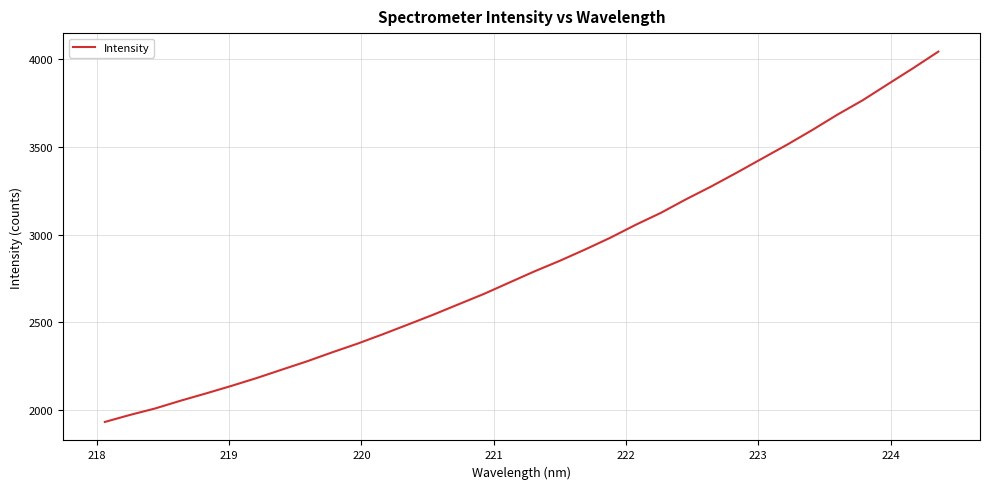

What is the maximum value shown in the chart?

4044.5